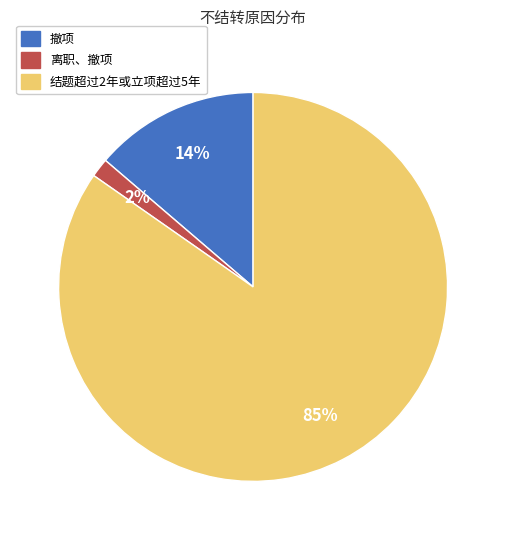

To the nearest percent, what percentage of the pie is 撤项?

14%